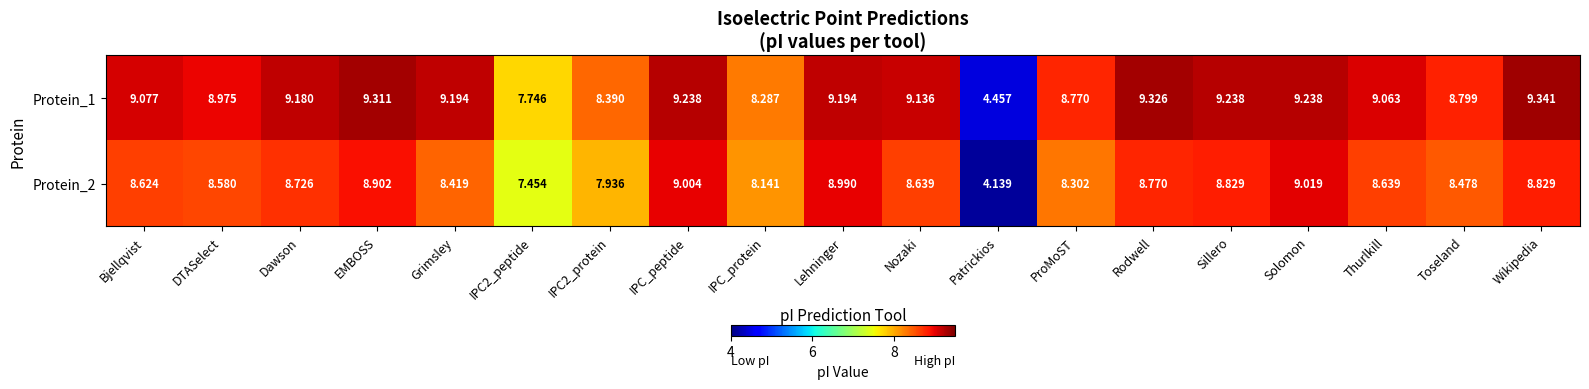

At which category does the chart reach its minimum across all series?

Patrickios